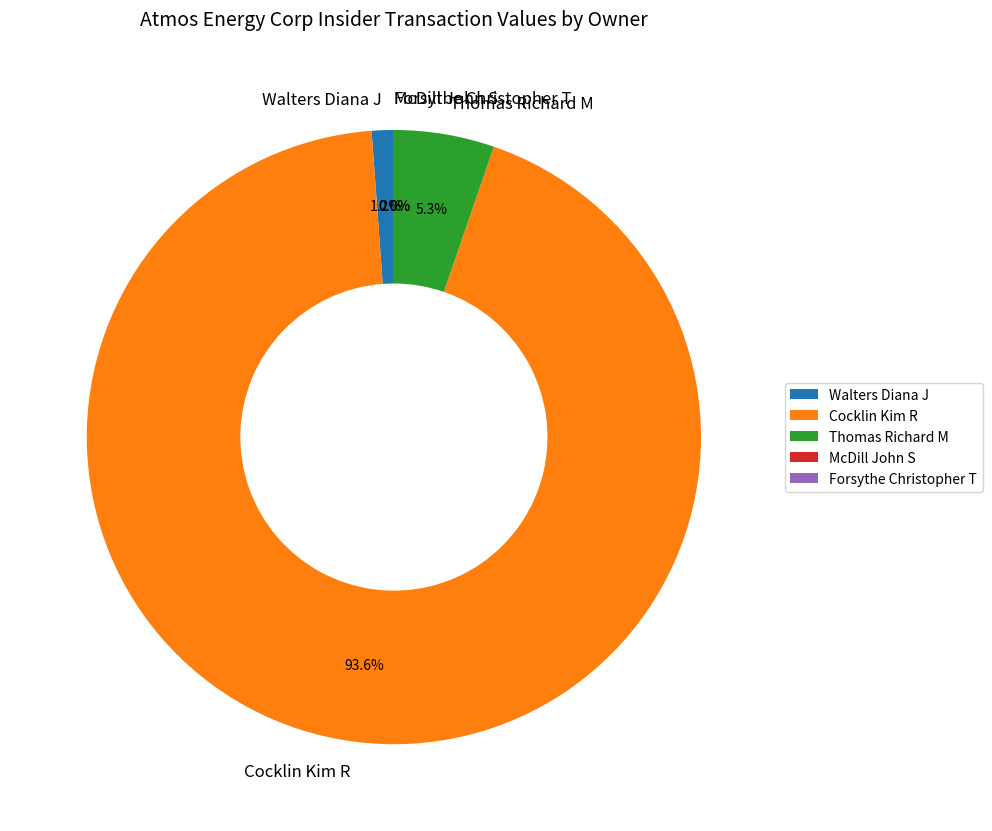

What is the largest slice in the pie chart?

Cocklin Kim R